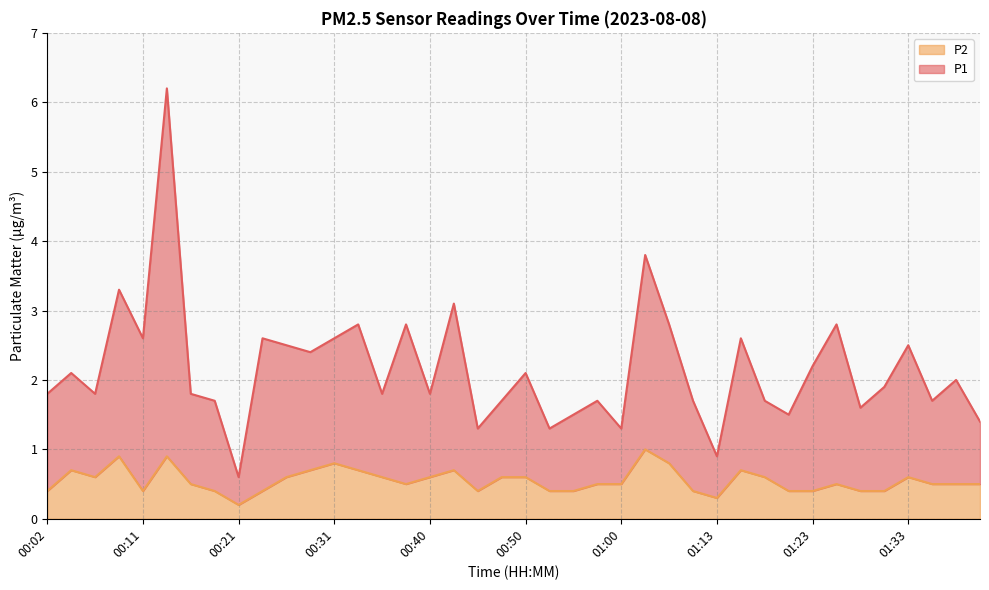

True or false: P1 has more than 1 interior local peaks.

True